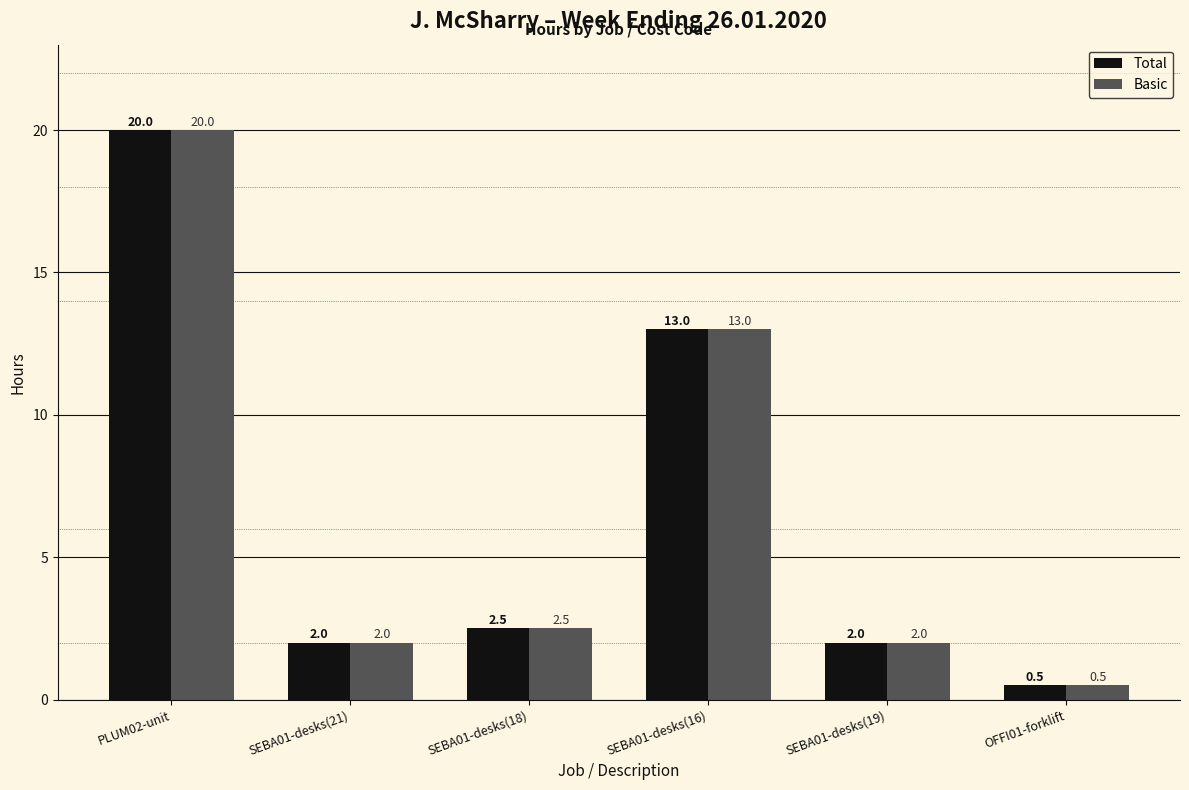

What is the label of the 1st bar from the left?

PLUM02-unit